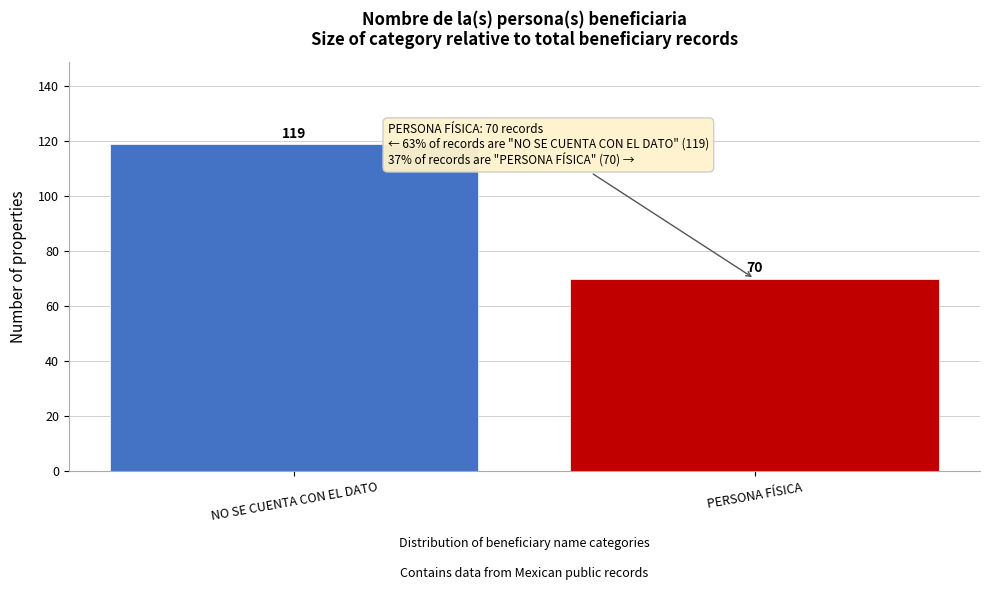

Reading left to right, transcribe all the data shown in this chart.

NO SE CUENTA CON EL DATO=119	PERSONA FÍSICA=70